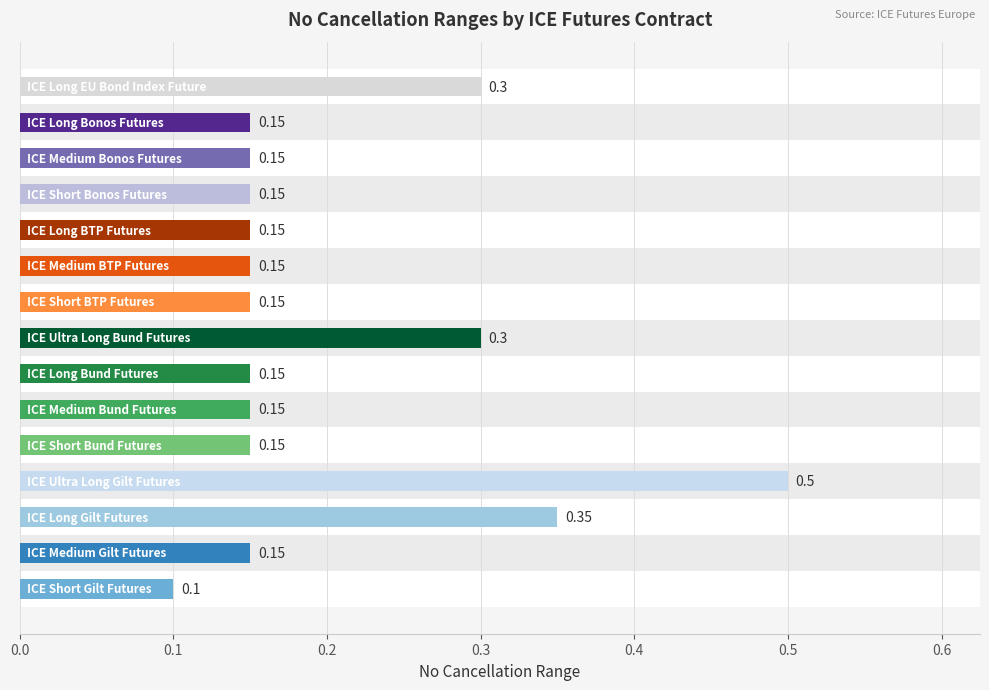

What is the difference between the maximum and minimum values?

0.4